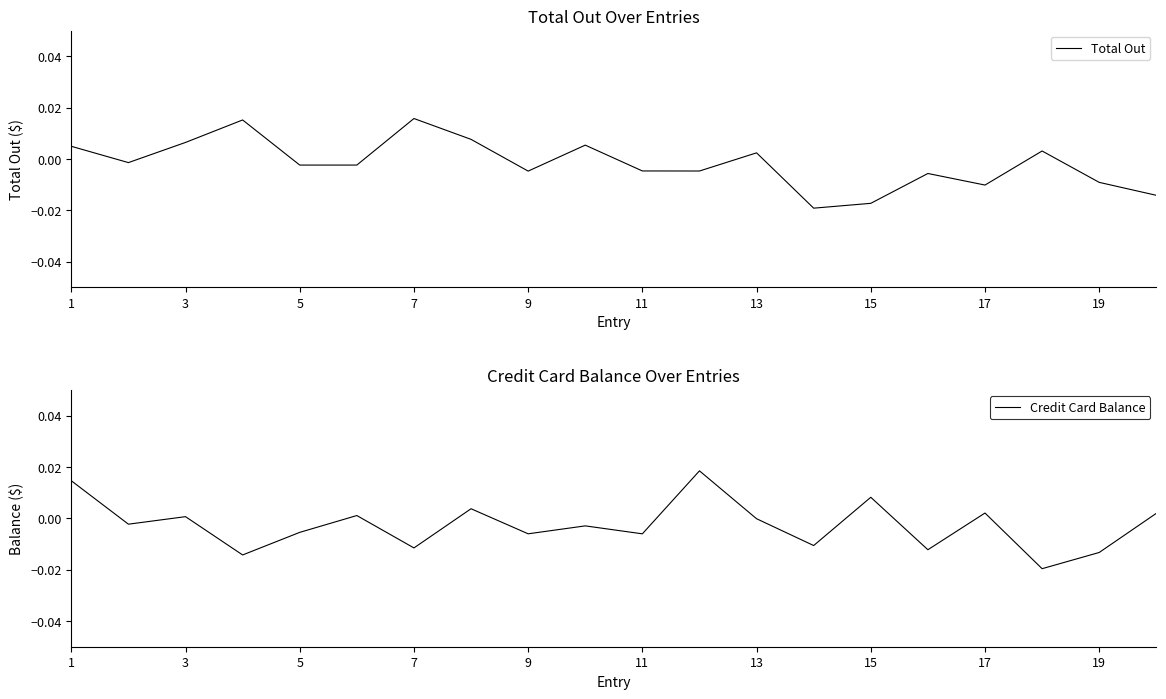

Which series has the largest range (max minus min)?

Credit Card Balance